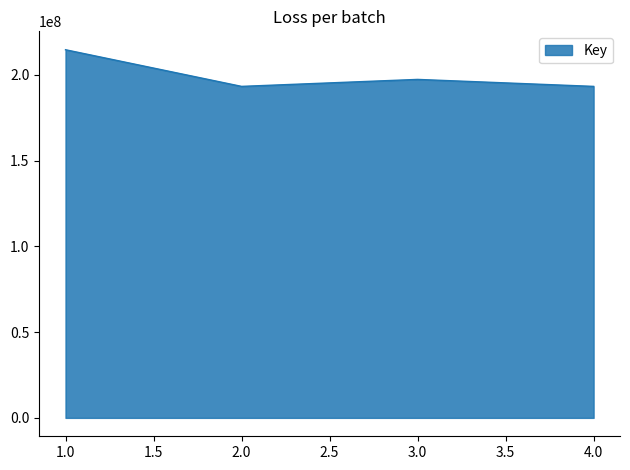

What is the sum of the values at 4.0 and 1.0?

408013213